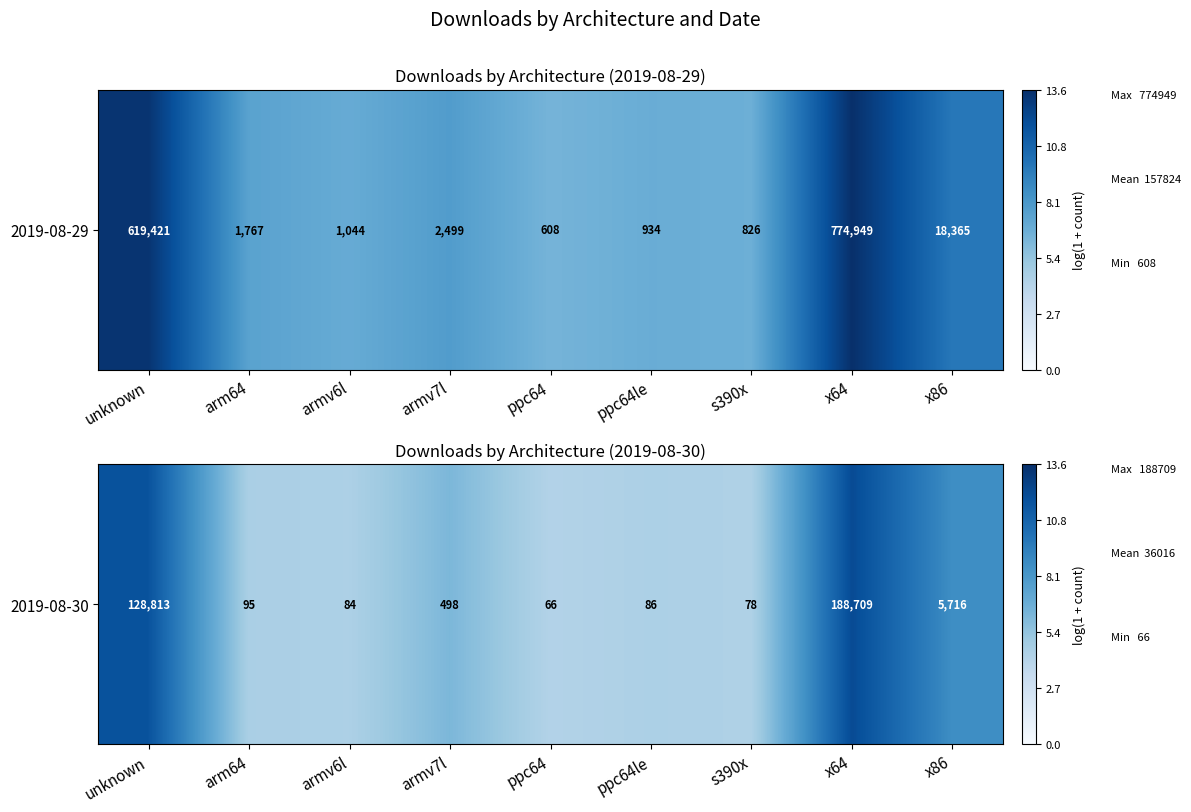

At which label is the value closest to 8?

x86